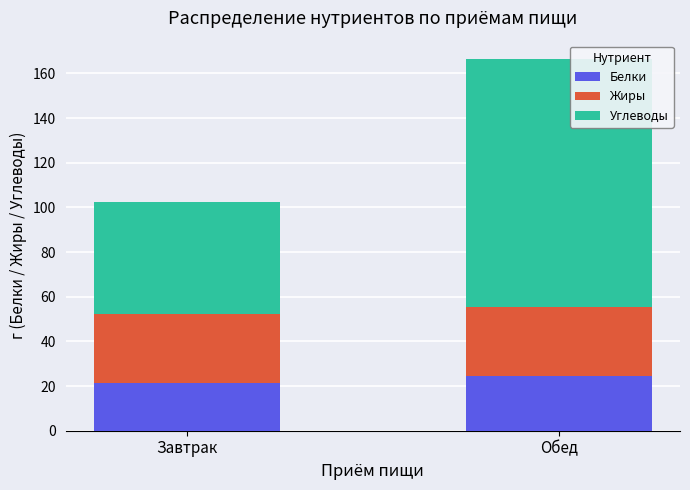

What is the value of the Белки bar at the 1st from the left?

21.3